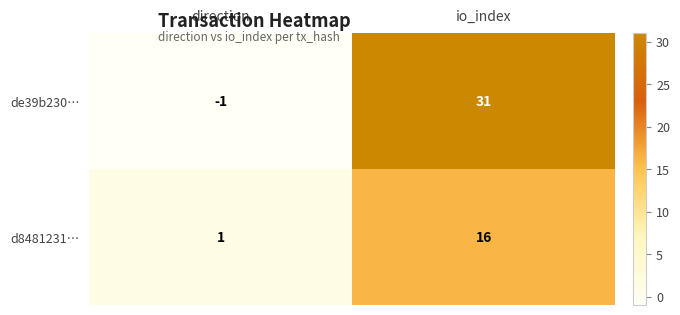

What is the greatest value displayed?

31